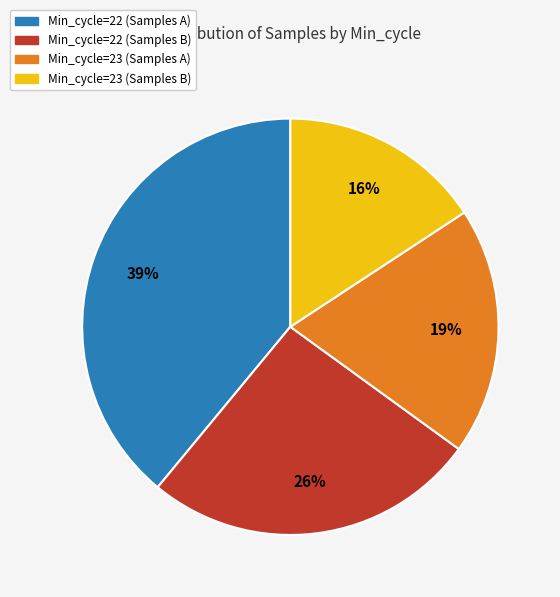

Is there any slice that represents more than half of the pie?

No